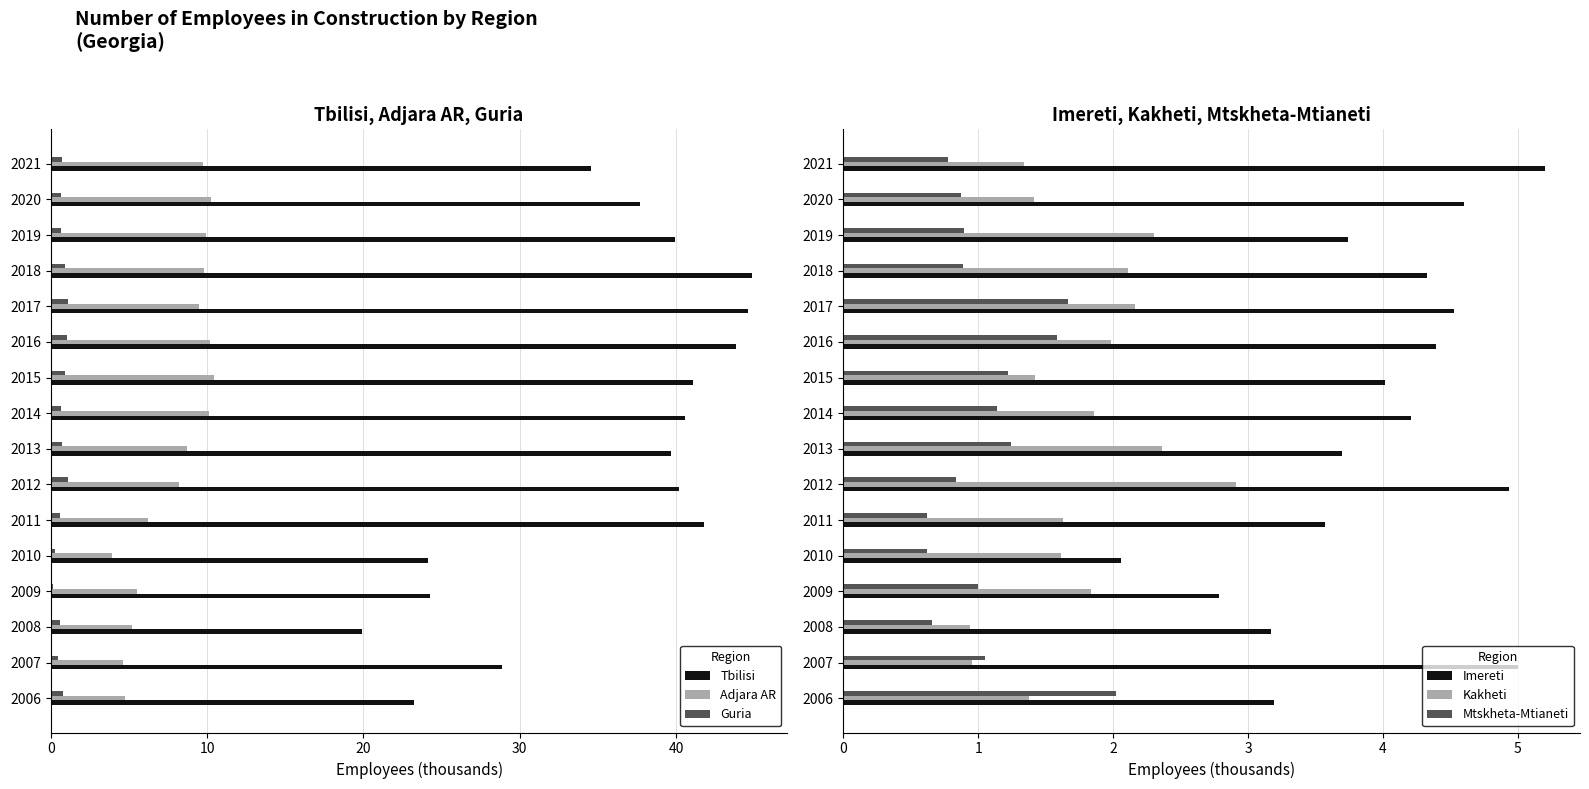

Which series has the widest spread of values?

Tbilisi